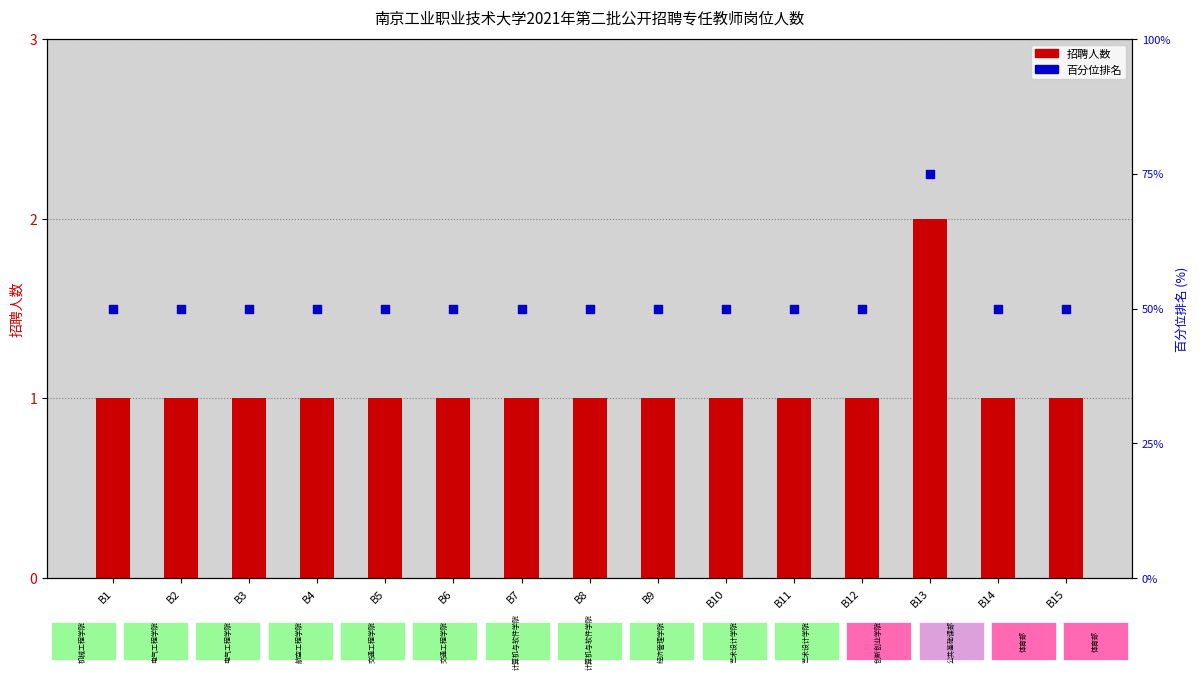

What is the total value across all series at B15?

2.5